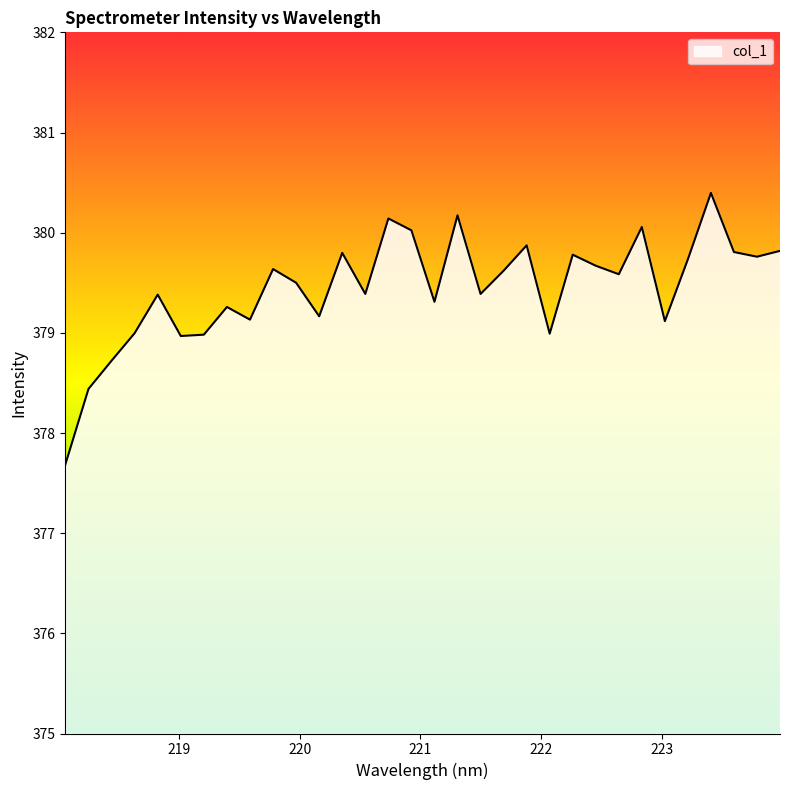

What is the maximum value shown in the chart?

380.4